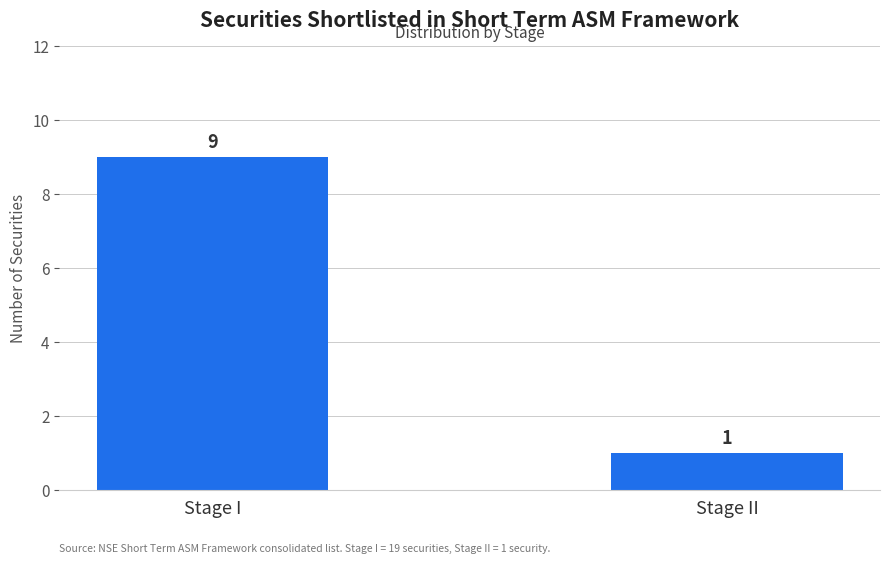

Which has a higher value, Stage I or Stage II?

Stage I